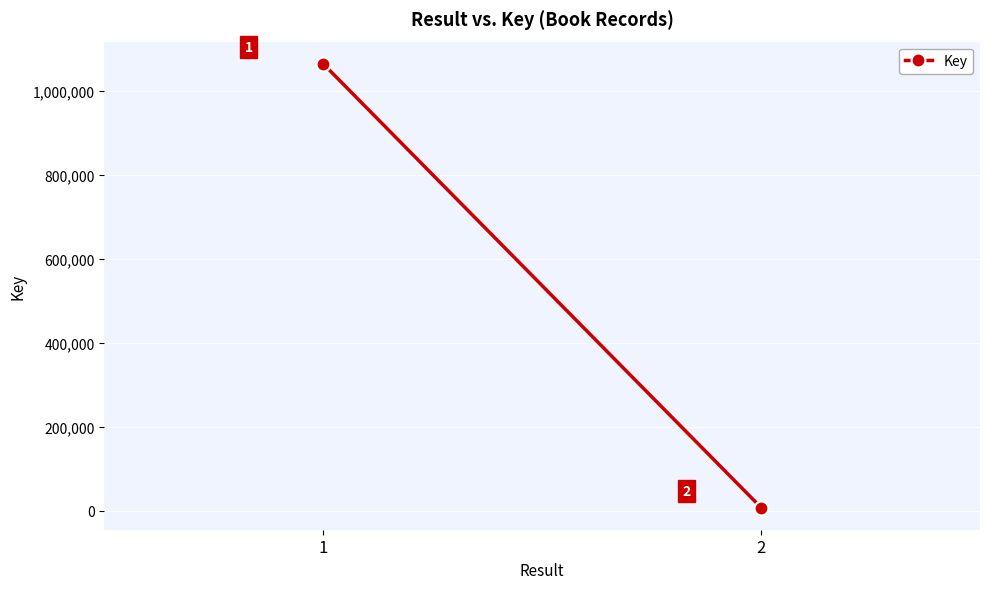

Is it true that the value at 2 is 12395?

False